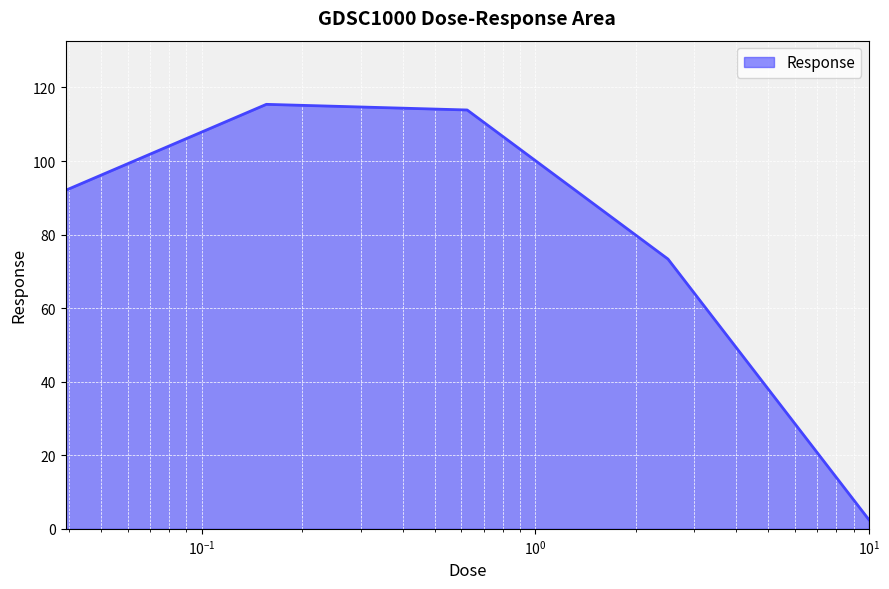

True or false: there are more than 2 points higher than both neighbors.

False